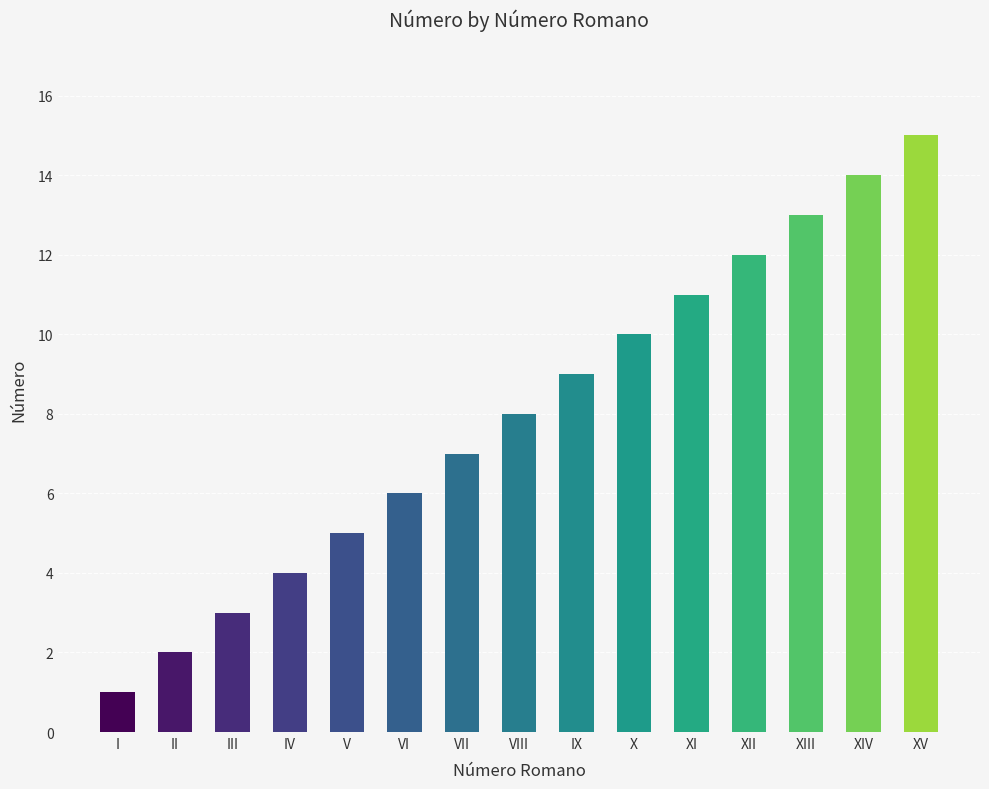

Reading right to left, what are all the values shown in this chart?

XV=15	XIV=14	XIII=13	XII=12	XI=11	X=10	IX=9	VIII=8	VII=7	VI=6	V=5	IV=4	III=3	II=2	I=1